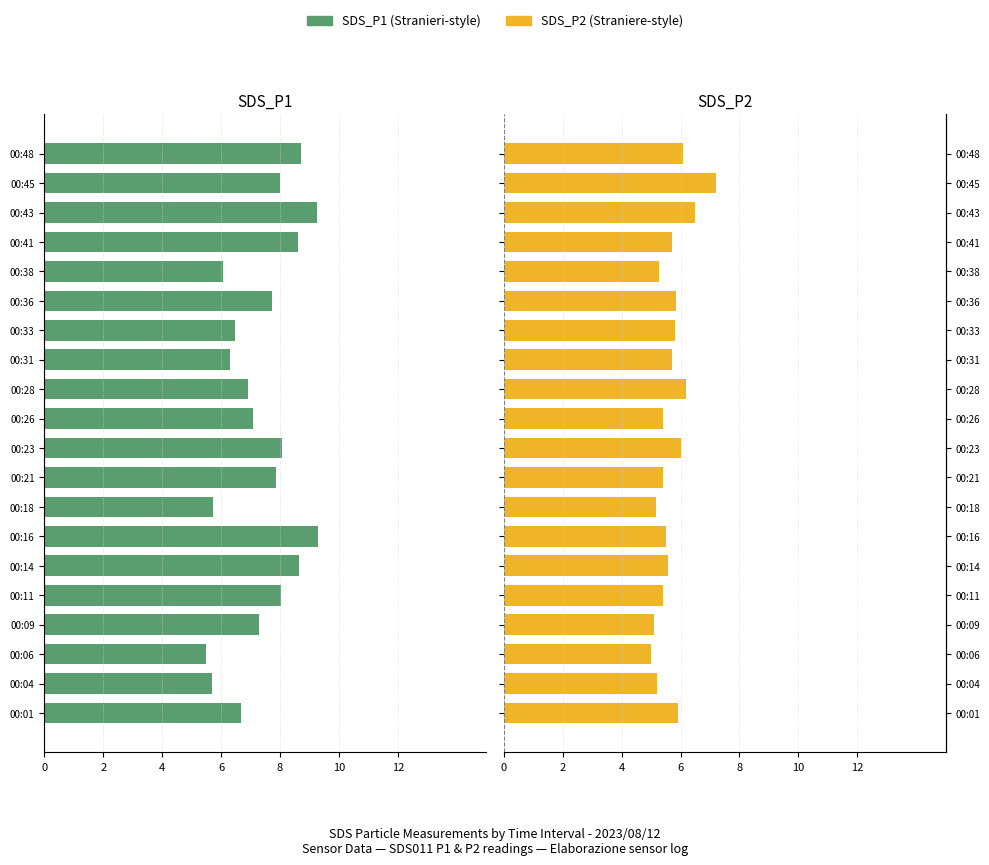

What is the difference between the second highest and minimum values in the SDS_P2 series?

1.5